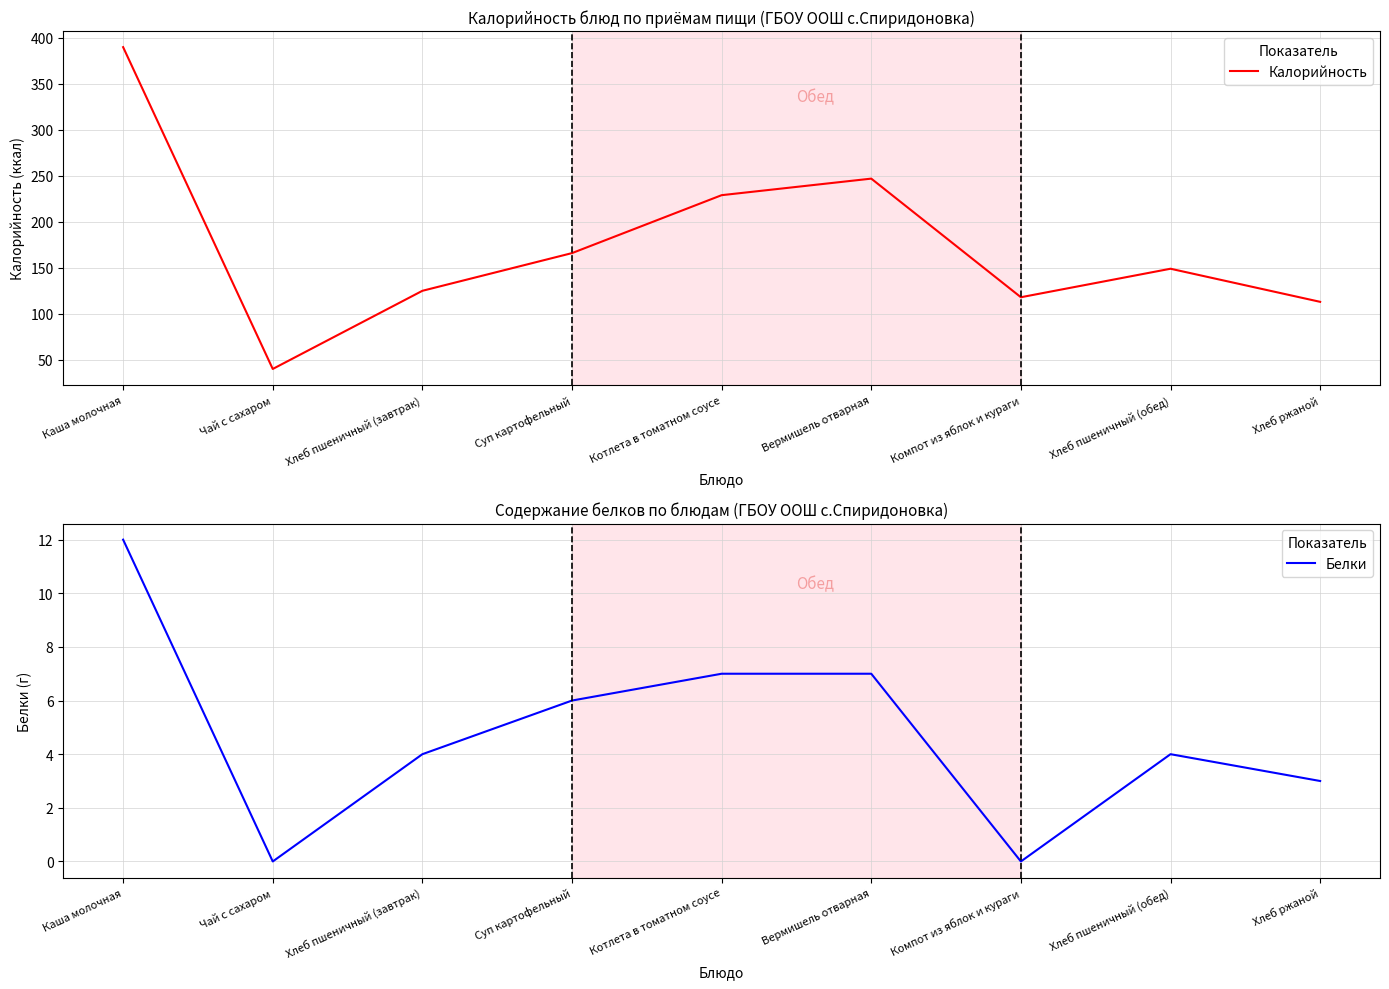

True or false: Белки and Калорийность cross at least once.

False